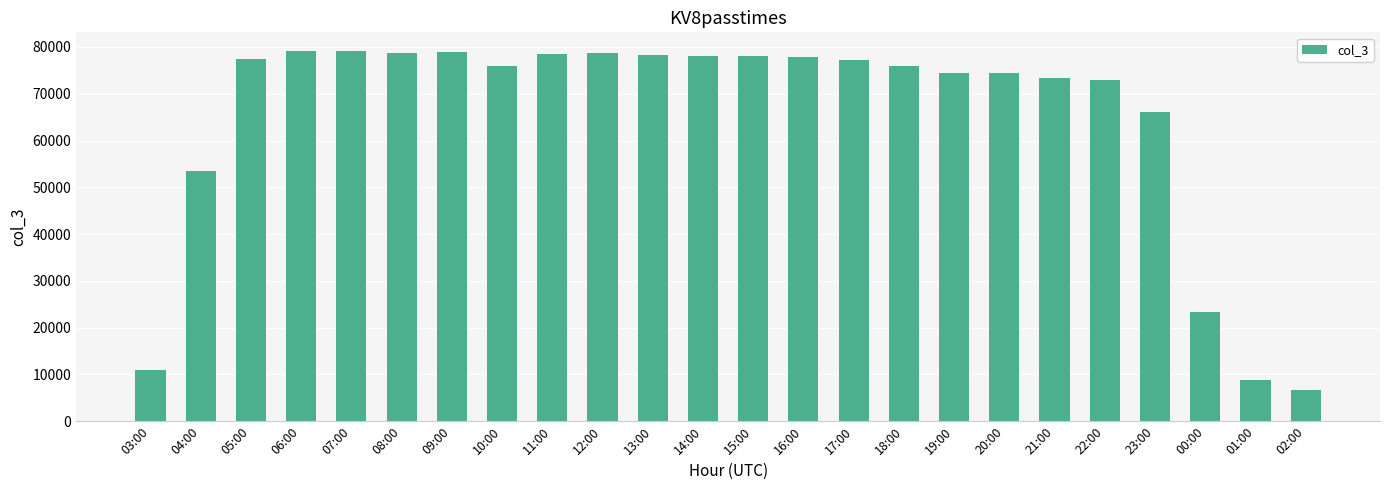

Are the bars grouped side by side (vs. stacked)?

No